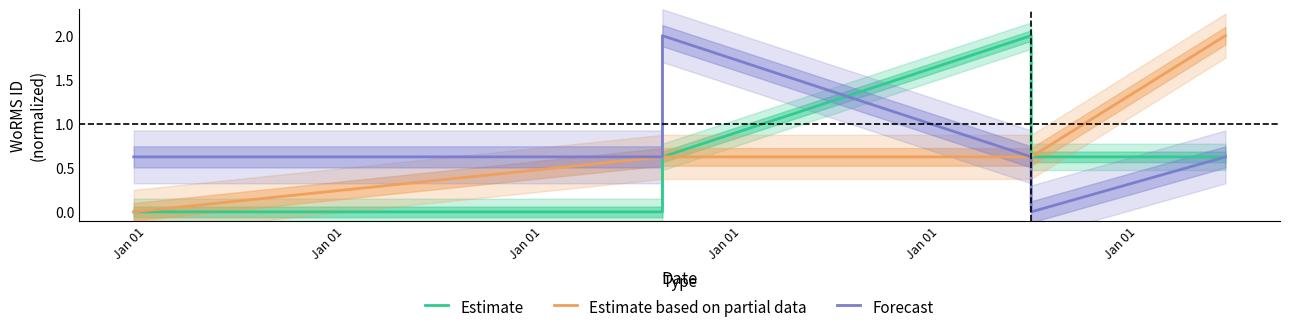

Is it true that Forecast equals 1.1 at Jan 01?

False